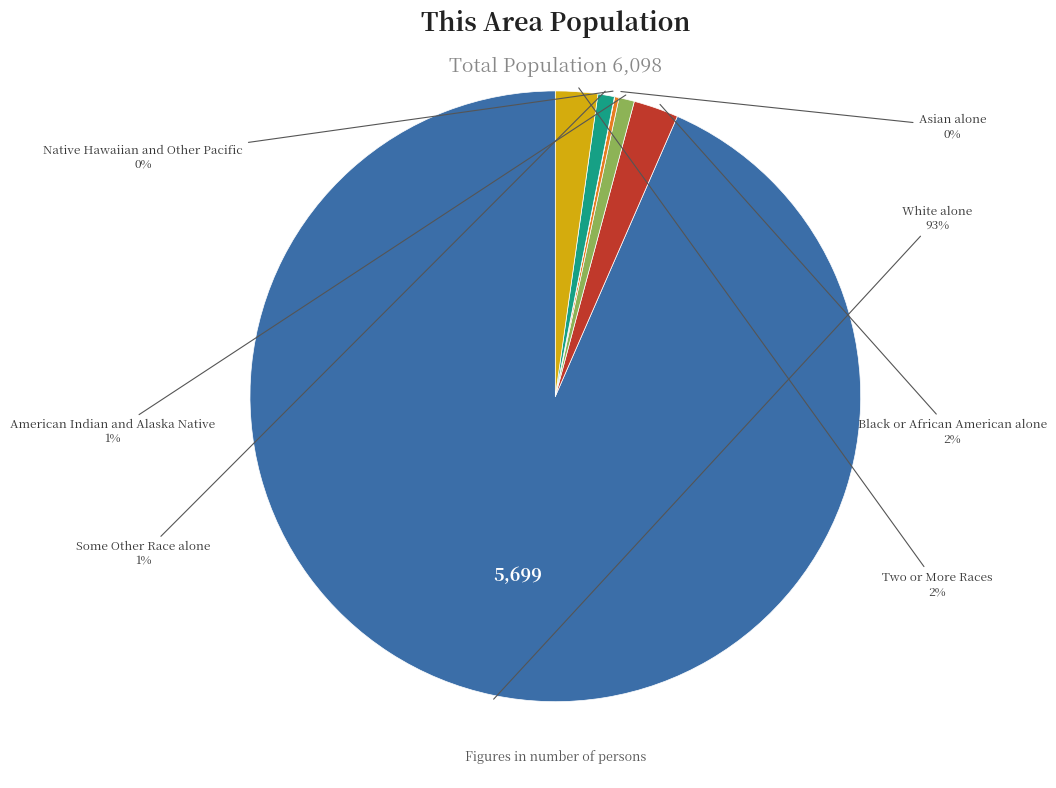

Does any single category account for the majority?

Yes